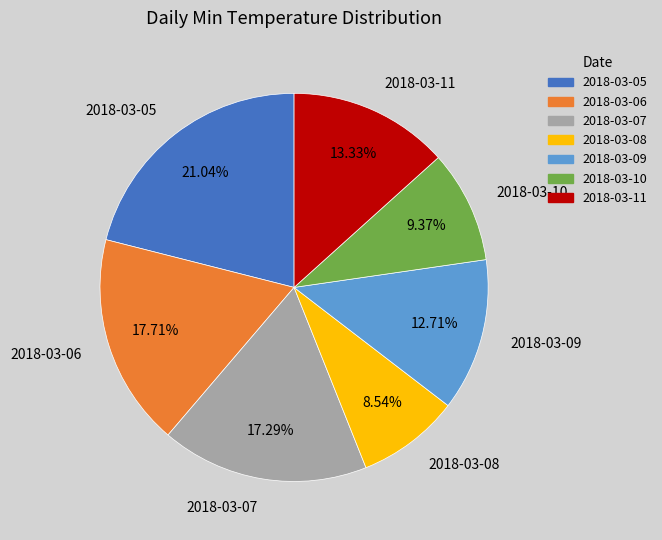

Is there a majority slice in this chart?

No